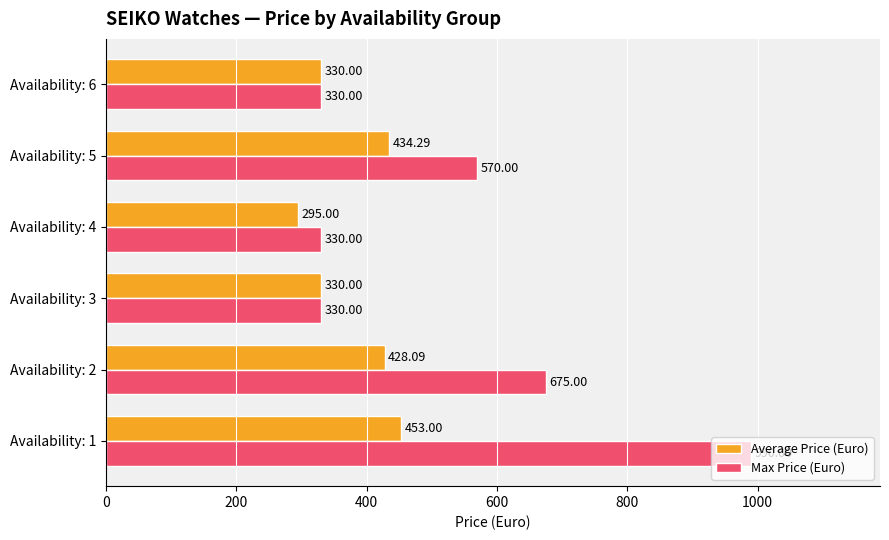

What is the smallest value displayed?

295.0